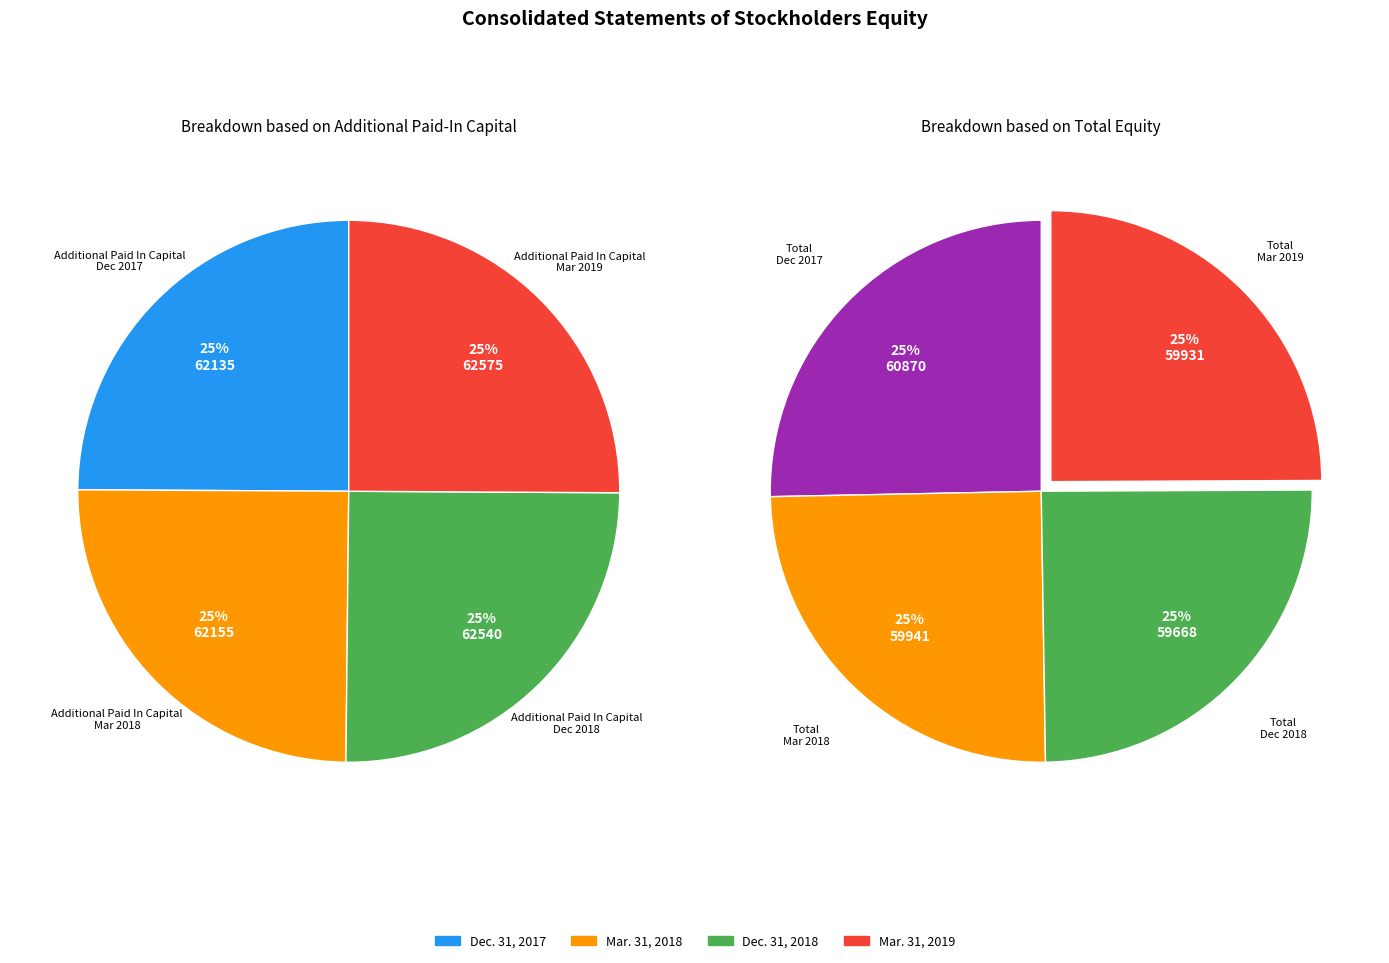

Is there any slice that represents more than half of the pie?

No